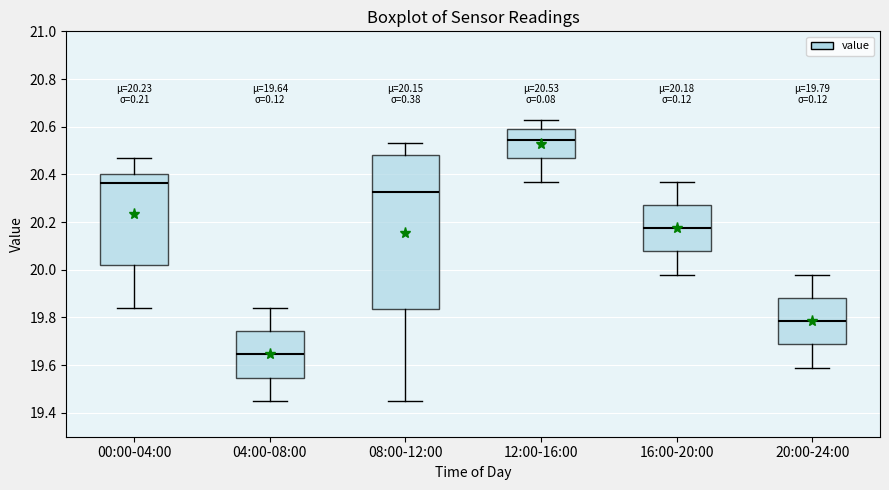

Which box is the tallest, from its lower edge to its upper edge?

08:00-12:00